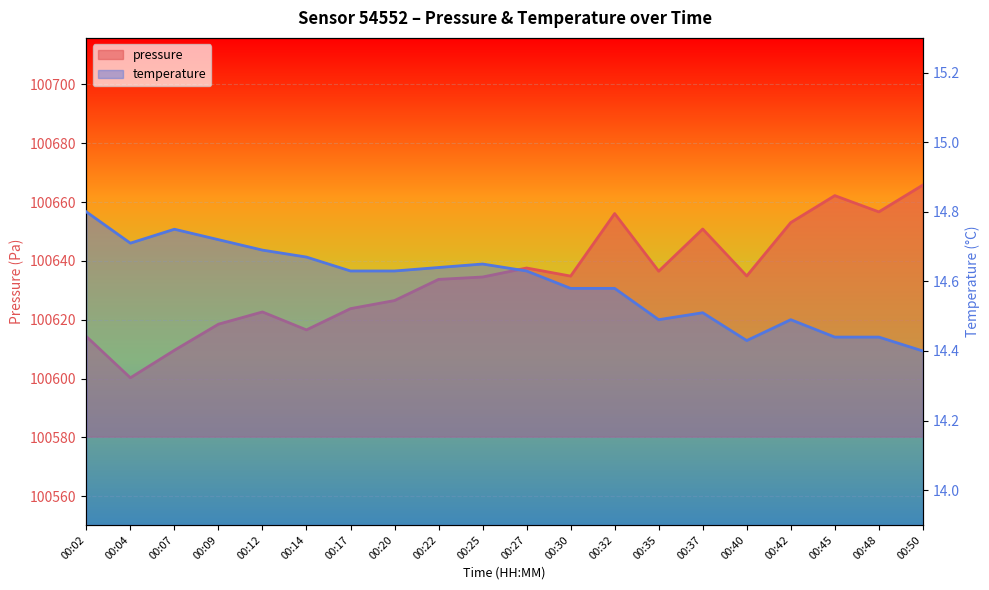

Reading left to right, what are all the values shown in this chart?

pressure: 00:02=100614.3	00:04=100600.3	00:07=100609.6	00:09=100618.5	00:12=100622.7	00:14=100616.6	00:17=100623.8	00:20=100626.5	00:22=100633.7	00:25=100634.5	00:27=100637.6	00:30=100634.8	00:32=100656.1	00:35=100636.5	00:37=100650.8	00:40=100634.9	00:42=100653.0	00:45=100662.2	00:48=100656.7	00:50=100665.8
temperature: 00:02=14.8	00:04=14.7	00:07=14.8	00:09=14.7	00:12=14.7	00:14=14.7	00:17=14.6	00:20=14.6	00:22=14.6	00:25=14.7	00:27=14.6	00:30=14.6	00:32=14.6	00:35=14.5	00:37=14.5	00:40=14.4	00:42=14.5	00:45=14.4	00:48=14.4	00:50=14.4